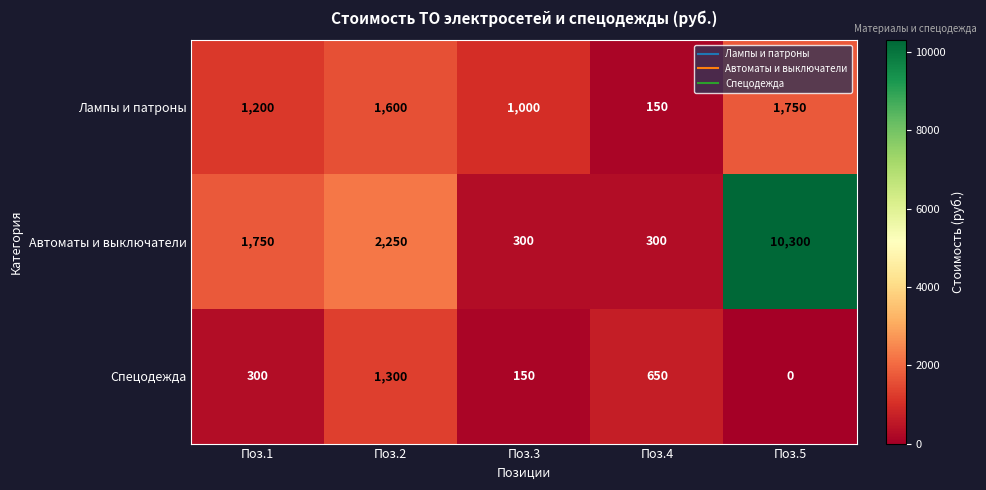

Count the number of categories in the chart.

5